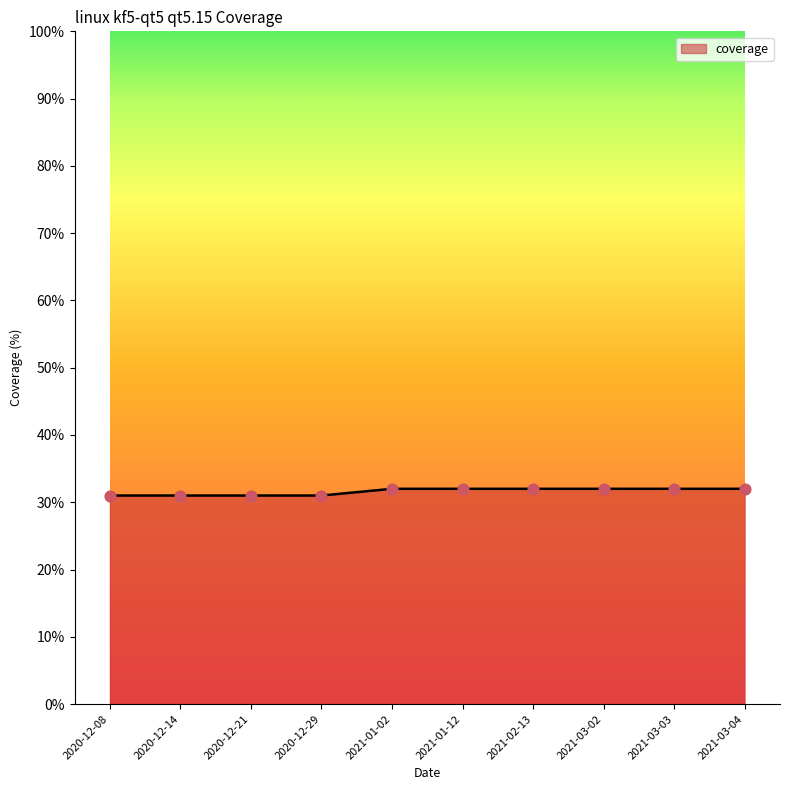

What is the ratio of the value at 2021-01-12 to the value at 2021-03-04?

1.0